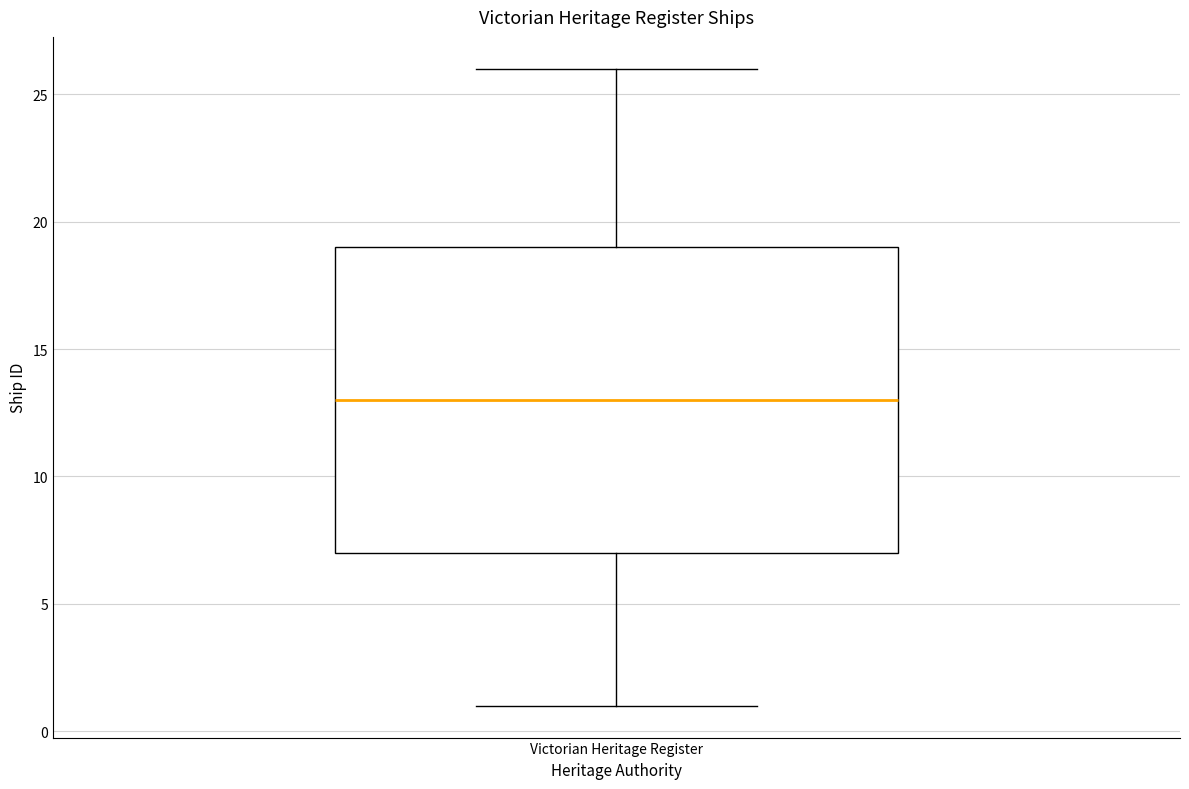

Where is the lower edge of the box for Victorian Heritage Register on the y-axis? The values are not printed on the chart, so give them approximately, as read against the axis.

7